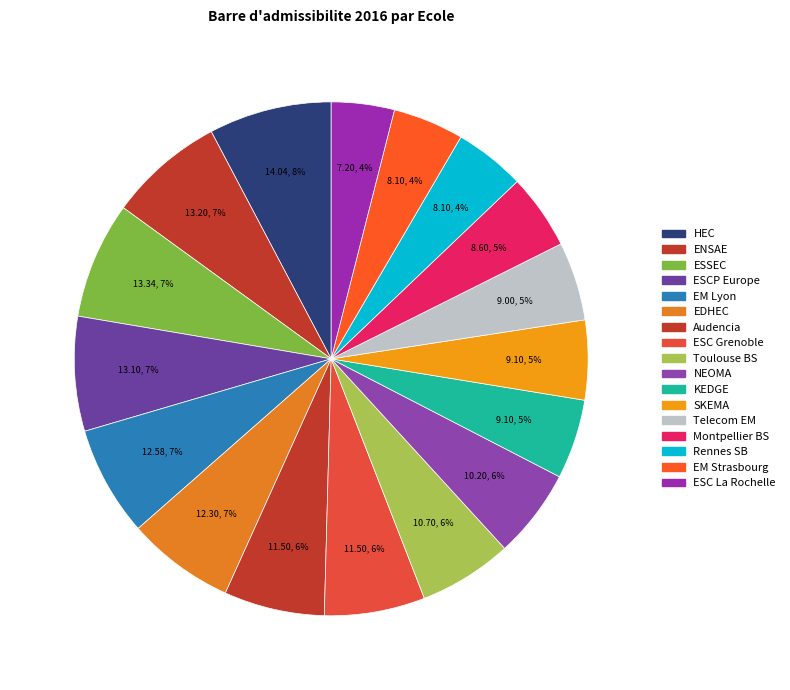

Is there a majority slice in this chart?

No